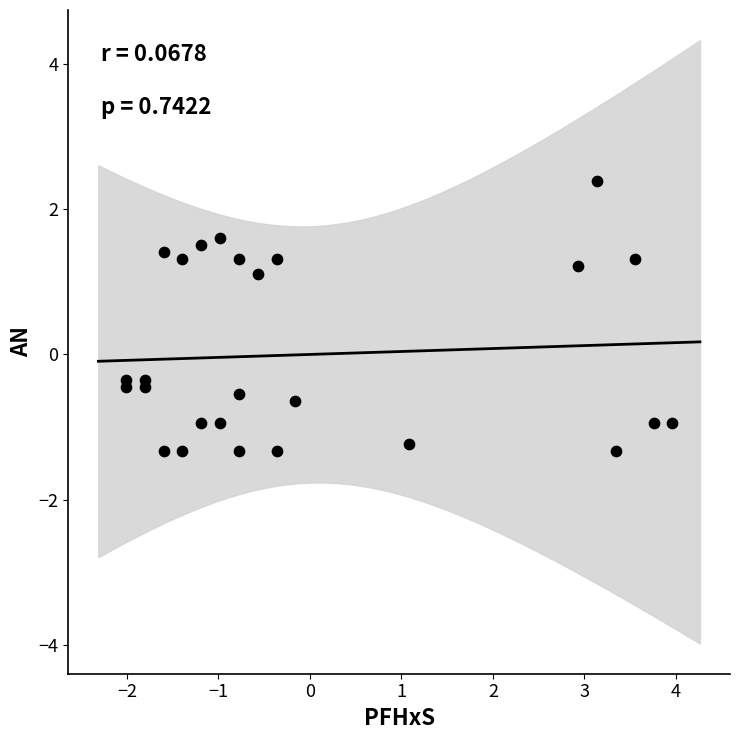

What is the range of Y values (max minus min)?

3.7